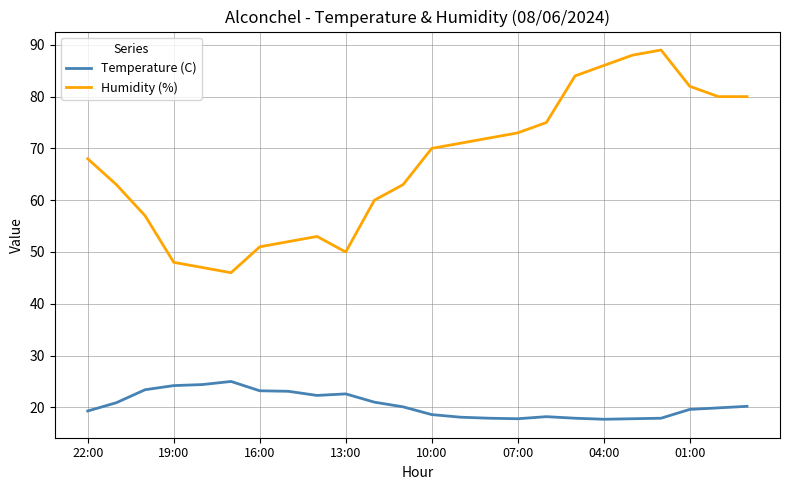

What is the sum of all Humidity (%) values?

1608.0